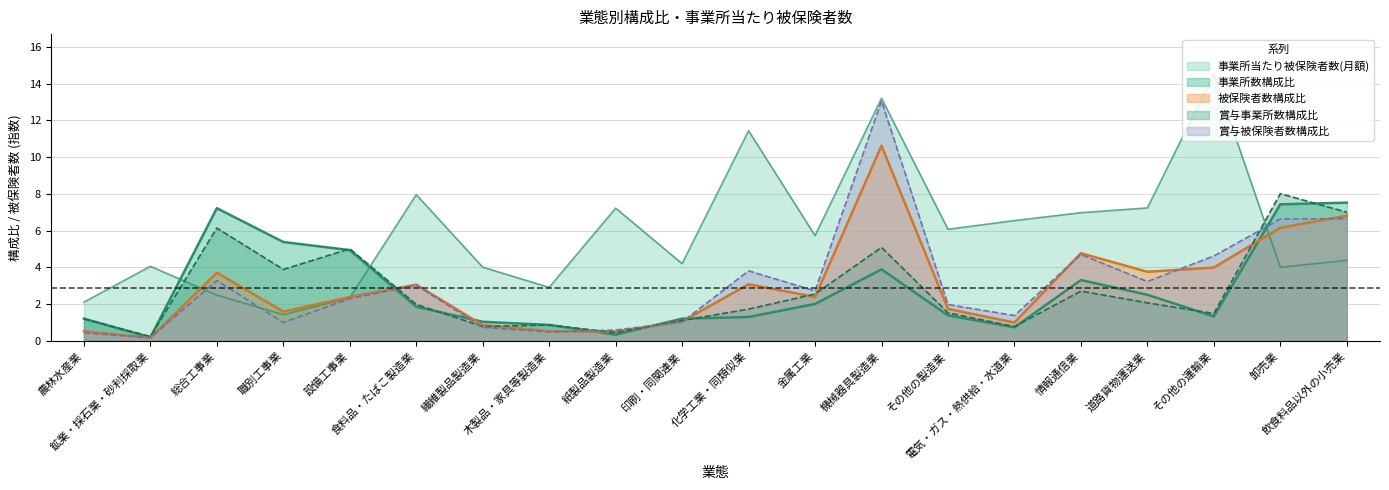

What is the maximum value shown in the chart?

14.5